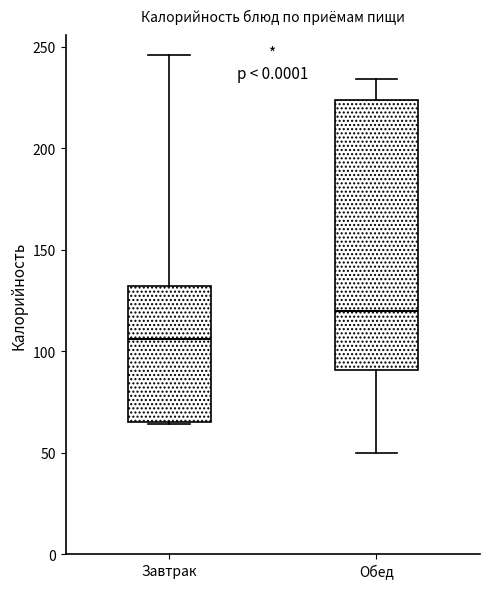

Which box is the tallest, from its lower edge to its upper edge?

Обед